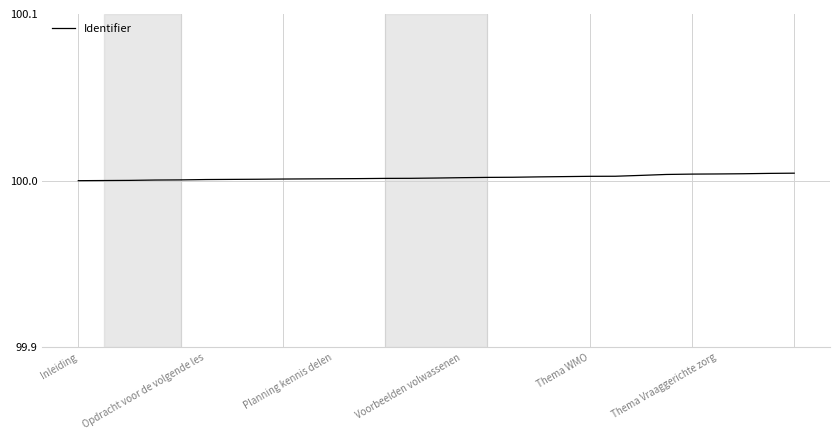

What is the sum of all values?

2900.1